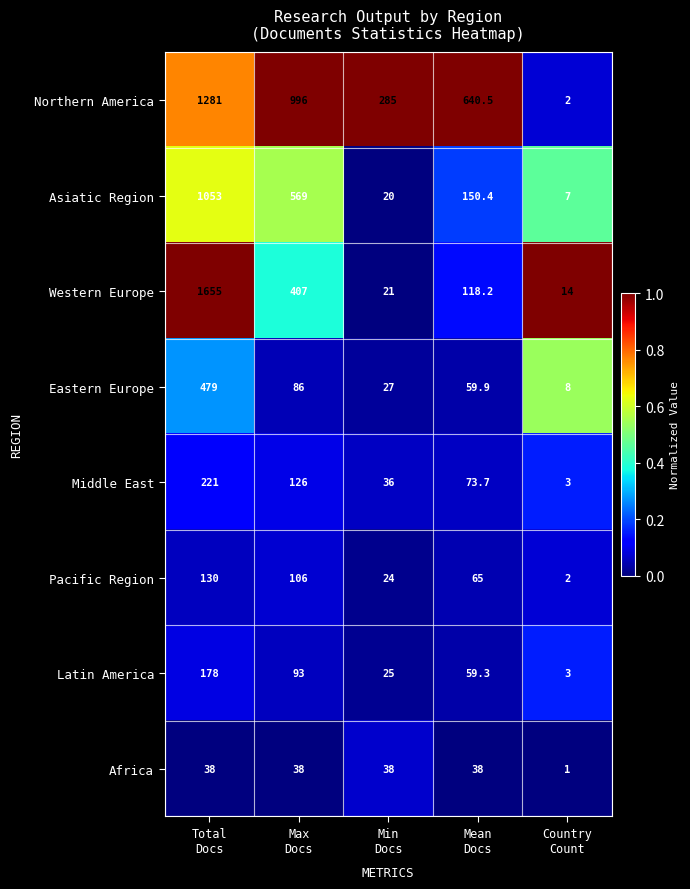

What is the difference between the maximum and second lowest values in the Latin America series?

153.0